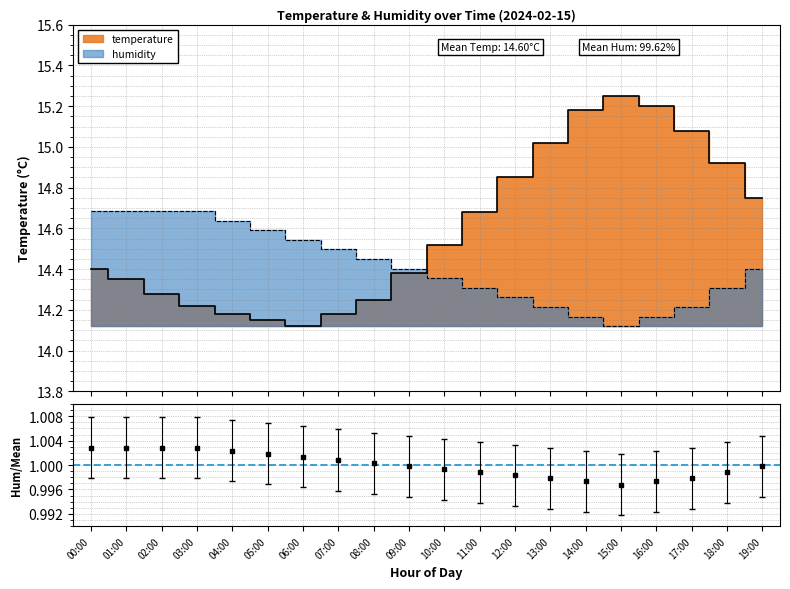

The value of humidity at 04:00 is 1.0. True or false?

True